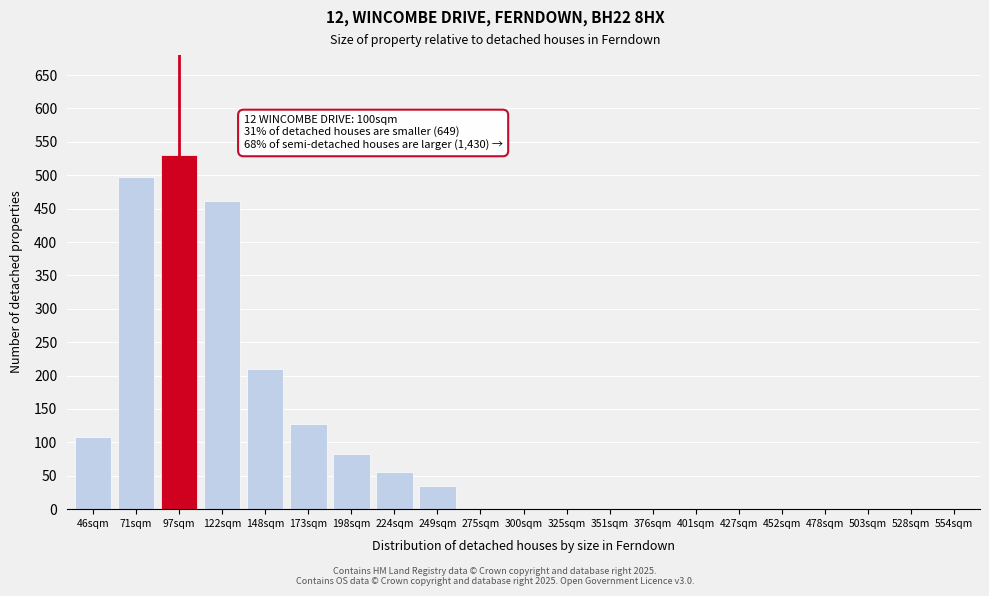

Reading left to right, transcribe all the data shown in this chart.

46sqm=108	71sqm=497	97sqm=530	122sqm=462	148sqm=210	173sqm=128	198sqm=83	224sqm=55	249sqm=35	275sqm=0	300sqm=0	325sqm=0	351sqm=0	376sqm=0	401sqm=0	427sqm=0	452sqm=0	478sqm=0	503sqm=0	528sqm=0	554sqm=0